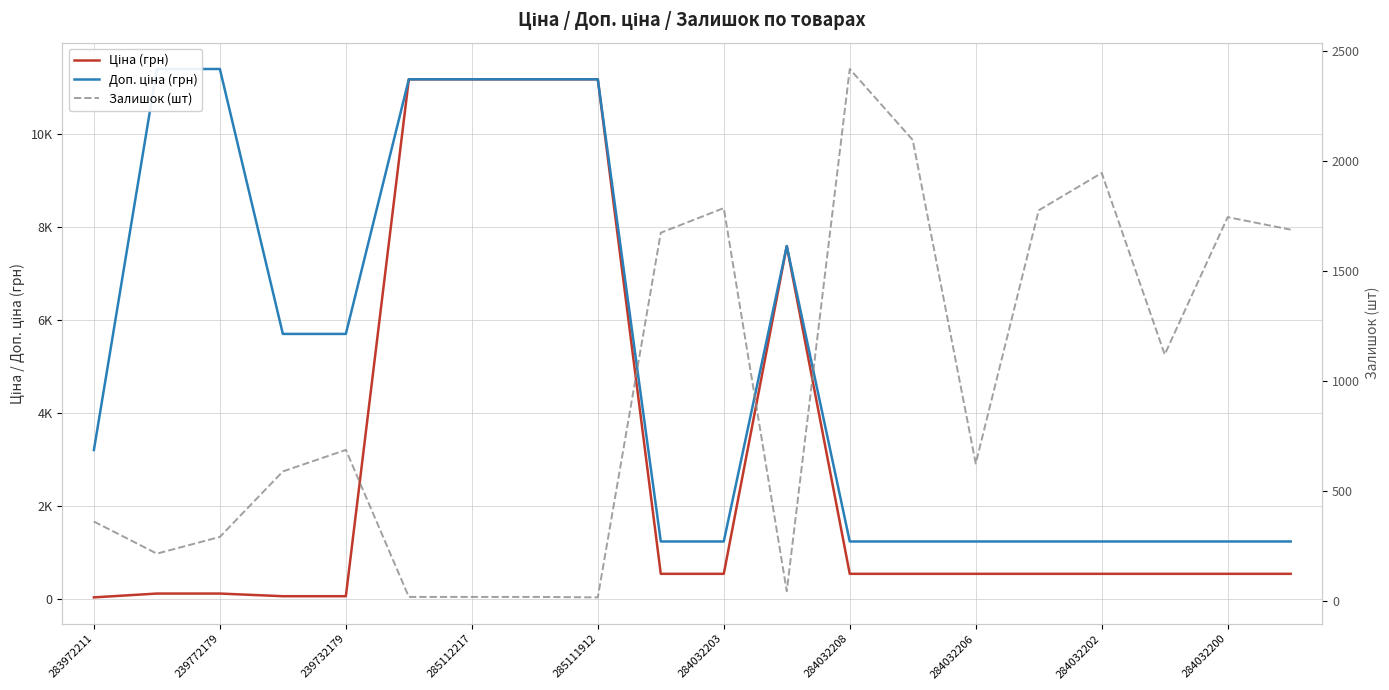

Count the number of categories in the chart.

20